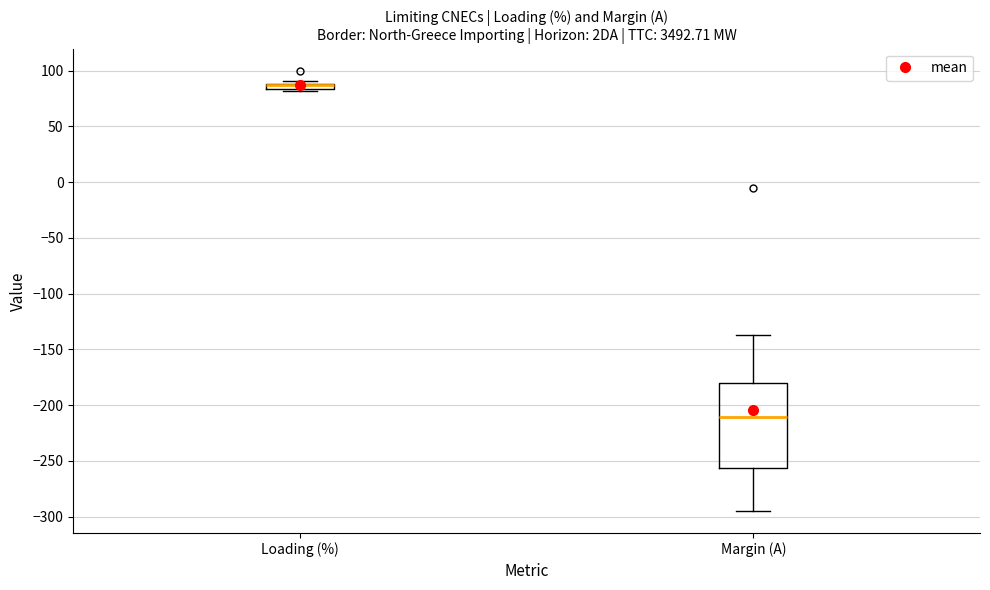

Which box is the tallest, from its lower edge to its upper edge?

Margin (A)